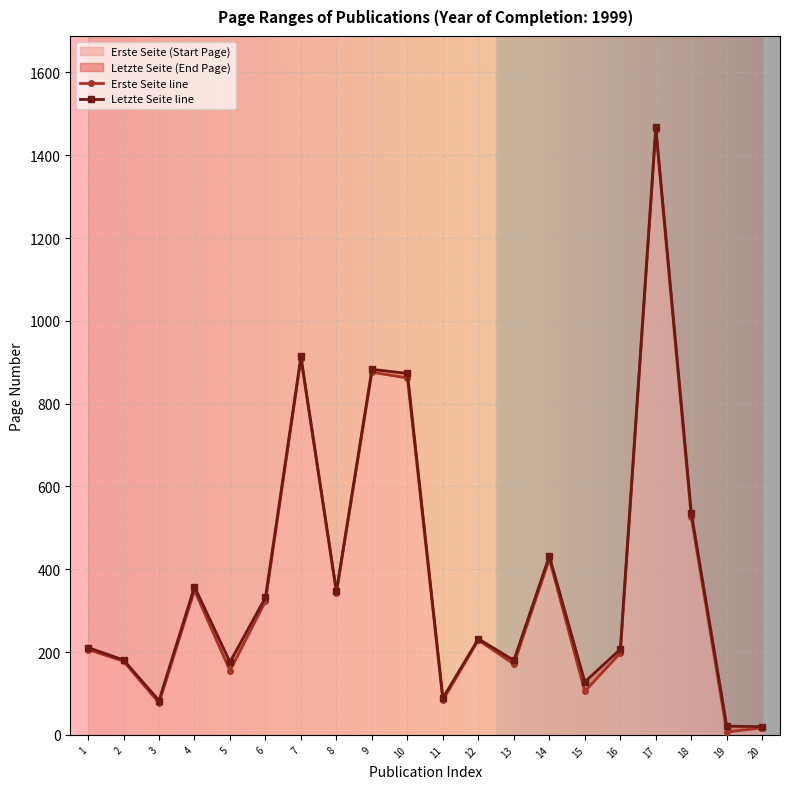

What is the smallest value displayed?

7